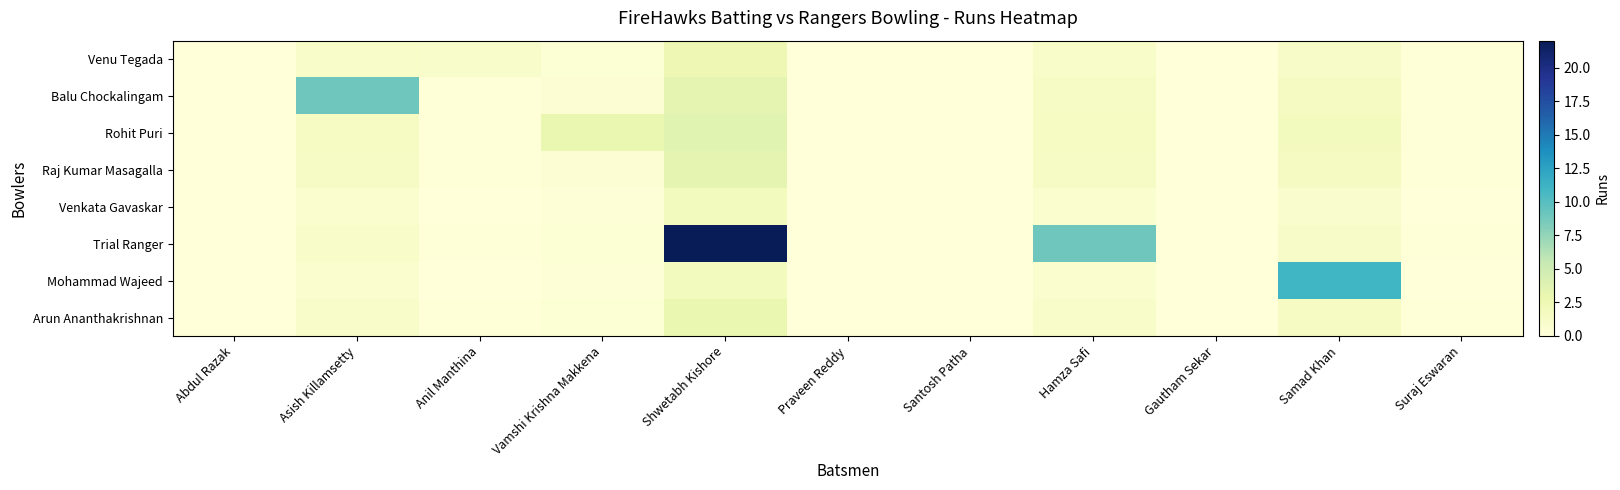

Which category has the highest value across all series?

Shwetabh Kishore